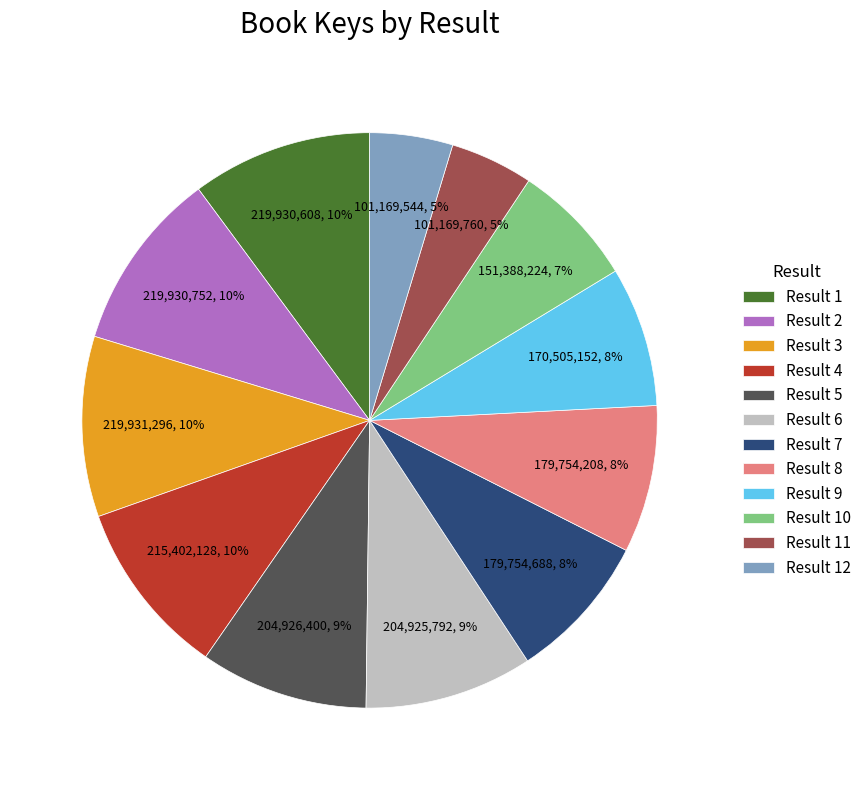

Do Result 3 and Result 12 together represent more than half of the pie?

No